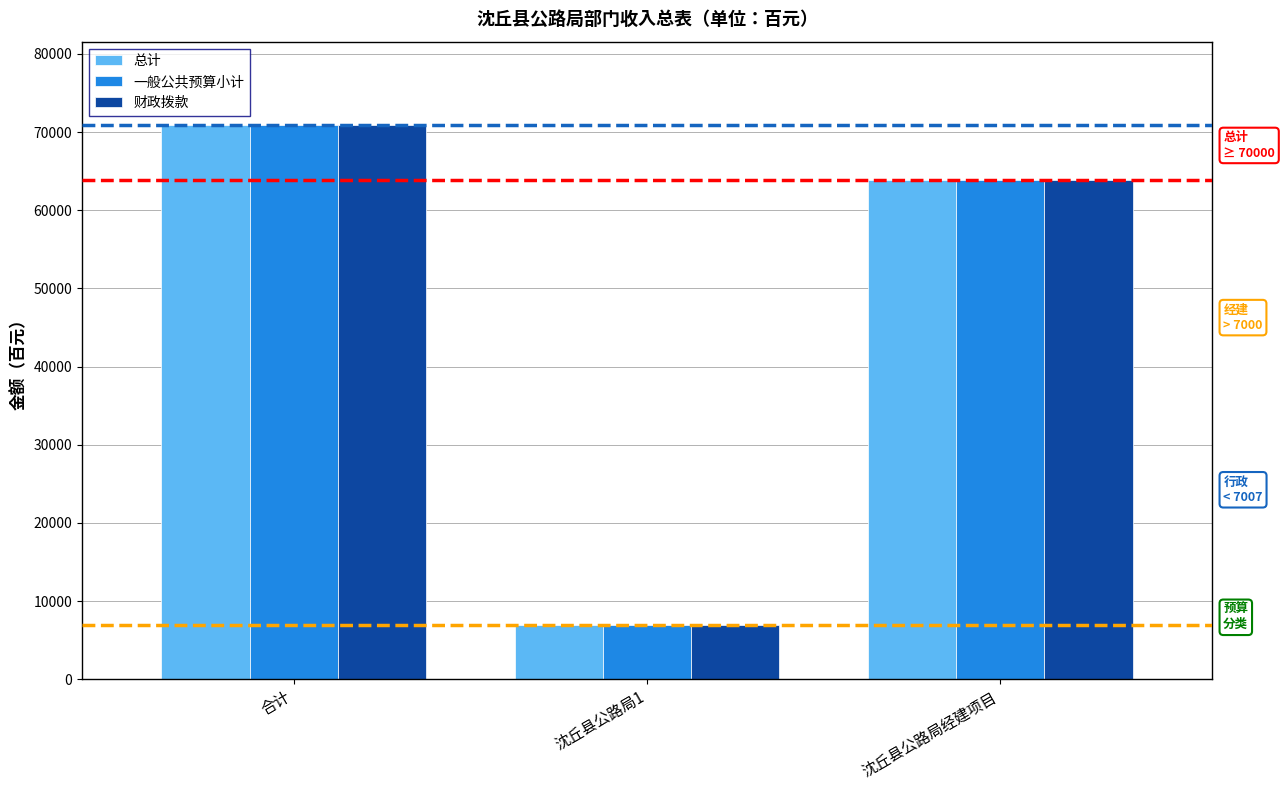

What is the label of the 3rd bar from the left?

沈丘县公路局经建项目